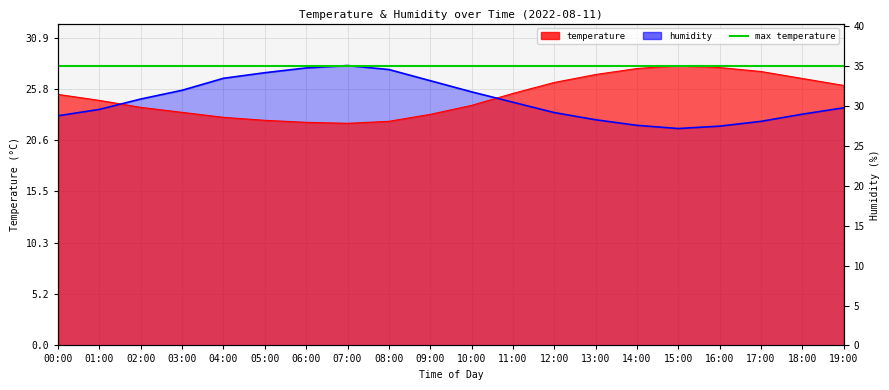

What is the label of the 12th point from the left?

11:00